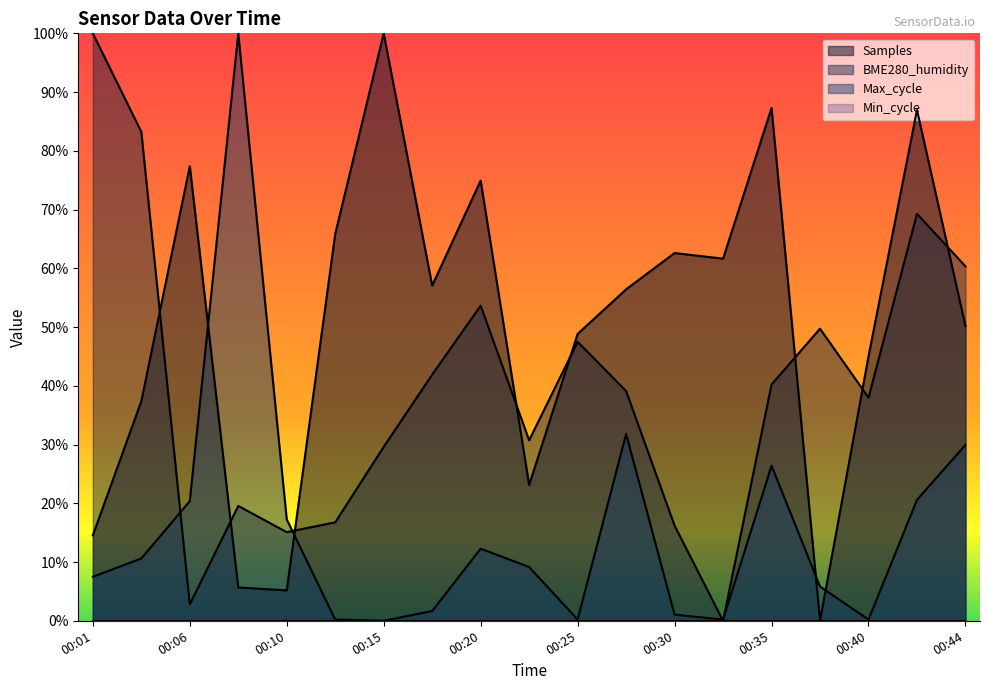

What is the average value of the Samples series?

0.5